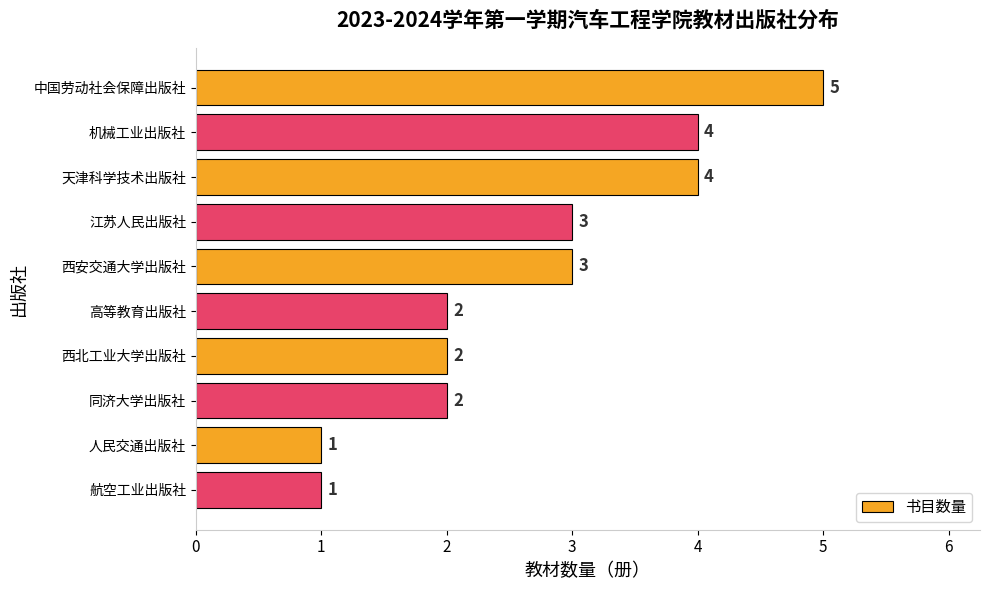

Which has a higher value, 机械工业出版社 or 高等教育出版社?

机械工业出版社